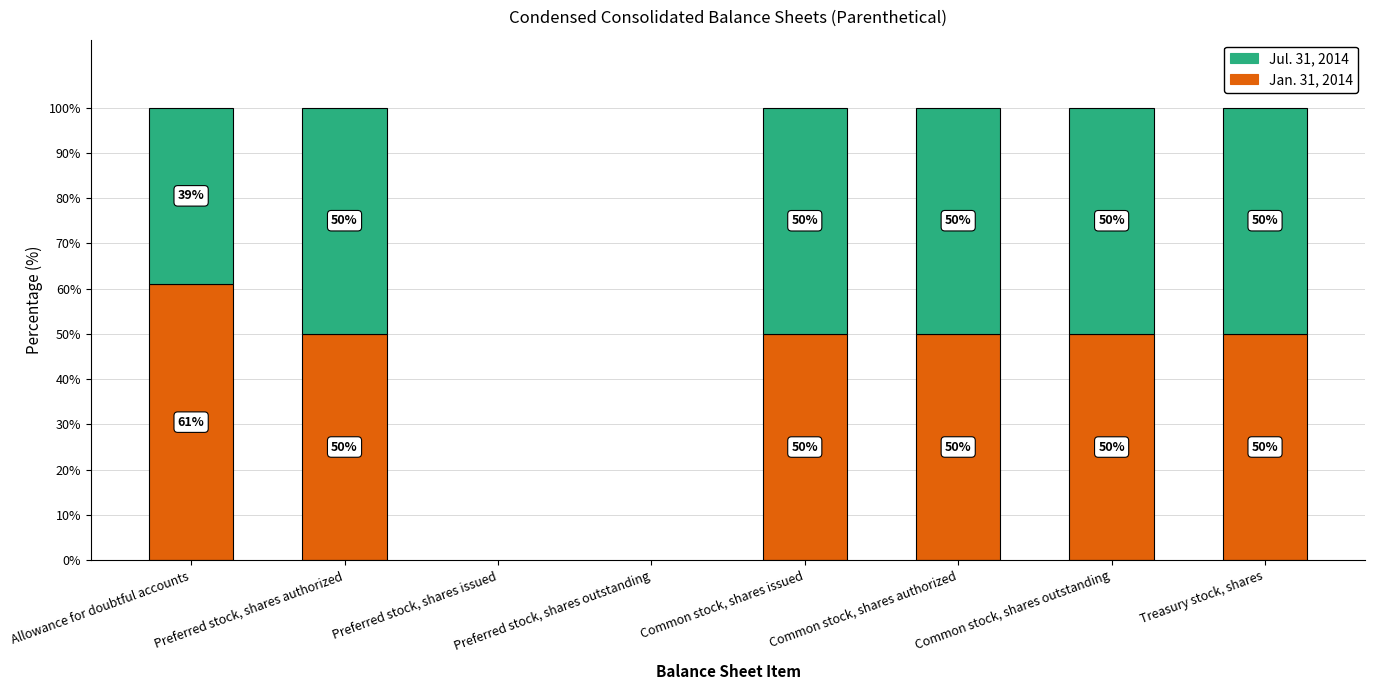

At which label does Jan. 31, 2014 reach its peak?

Allowance for doubtful accounts